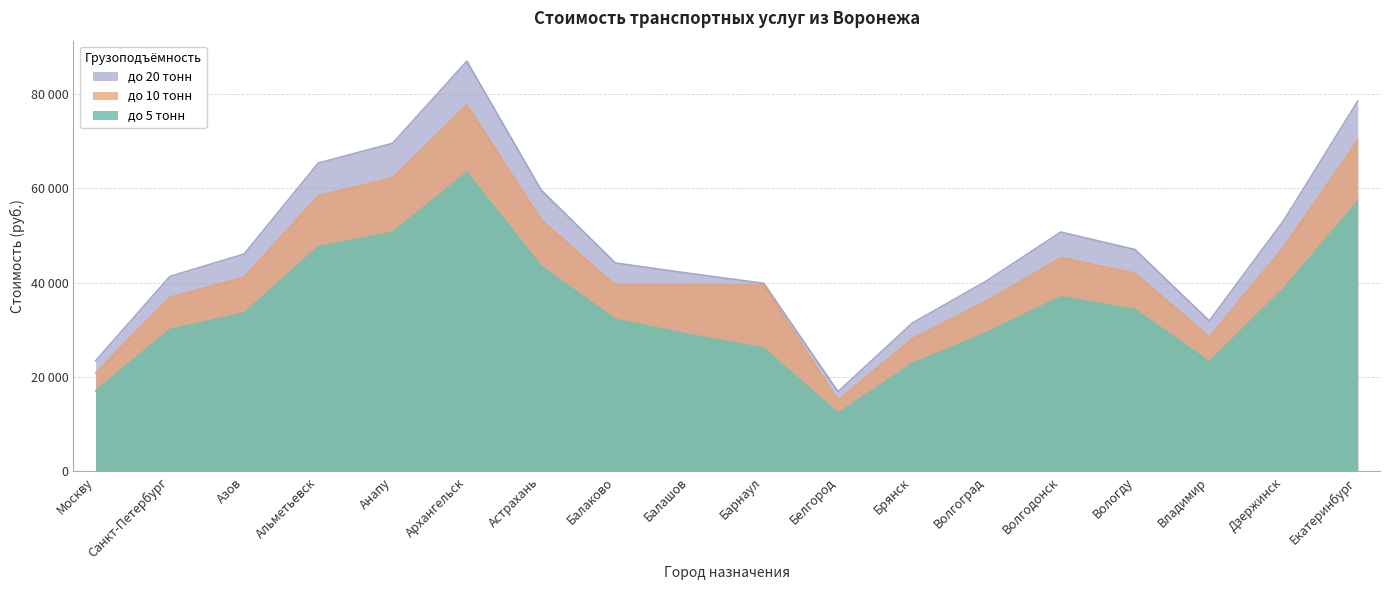

What is the difference between the highest and lowest values at Волгоград?

10945